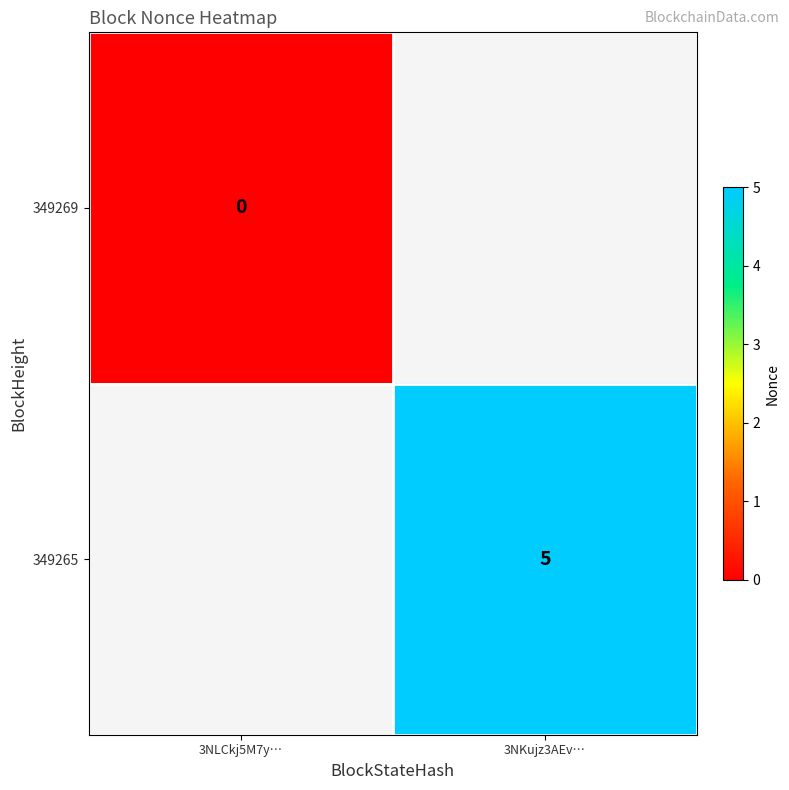

True or false: 349265 has a value of 9 at 3NKujz3AEv….

False